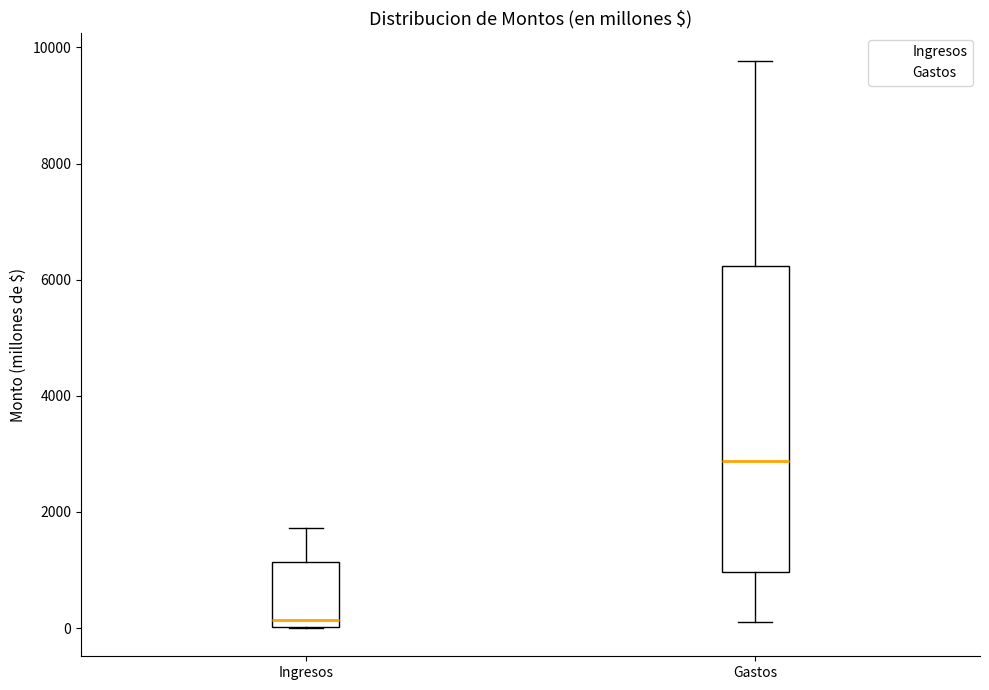

Which box has the lowest median line?

Ingresos